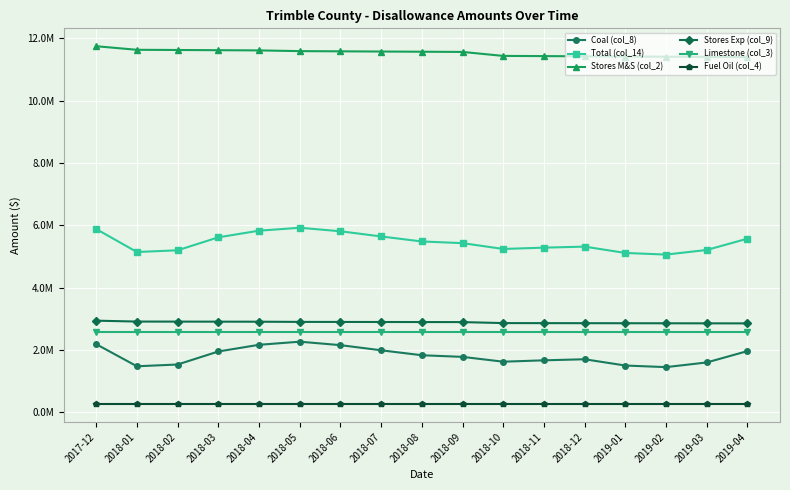

What position from the left is 2018-01?

2